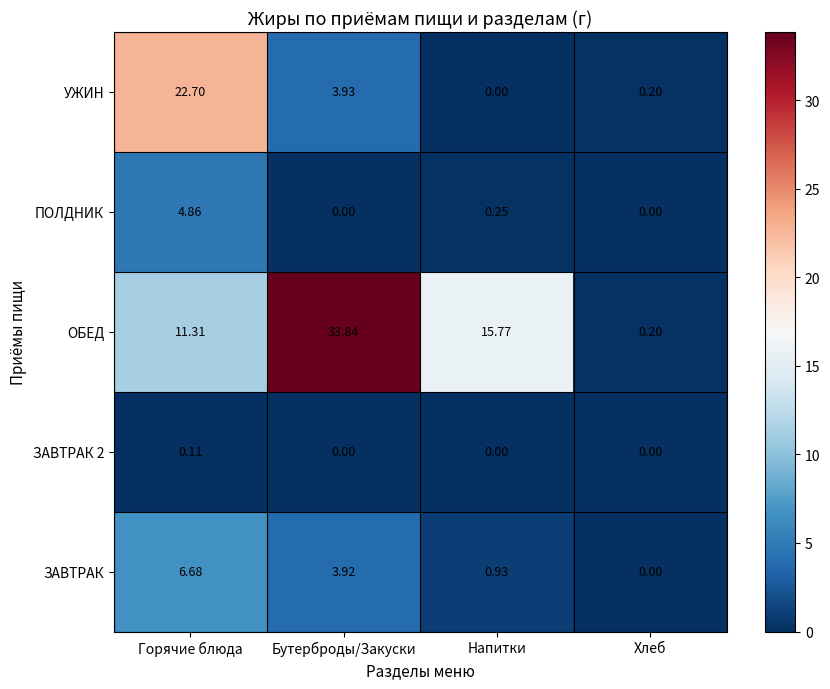

Which series has the widest spread of values?

ОБЕД